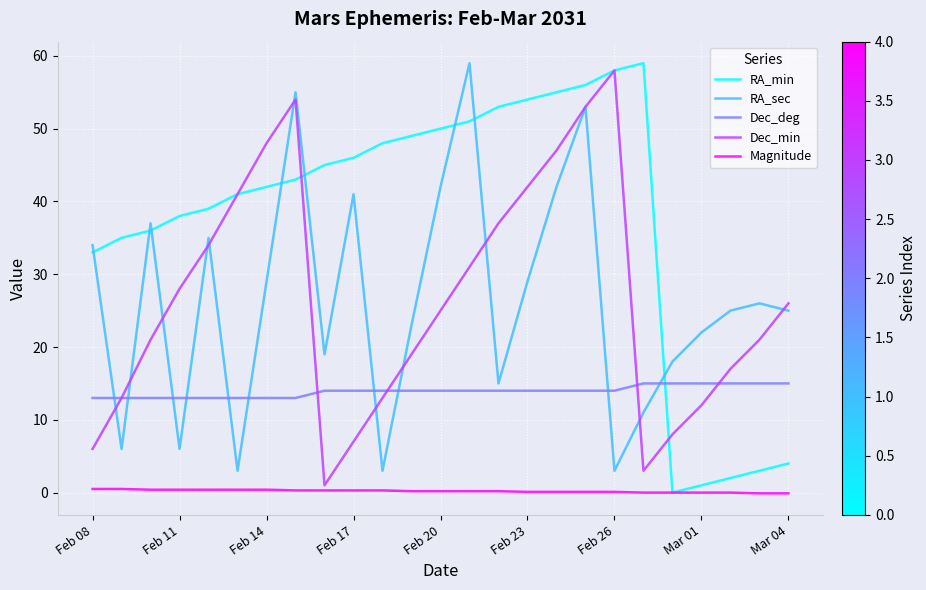

Which series has the largest range (max minus min)?

RA_min